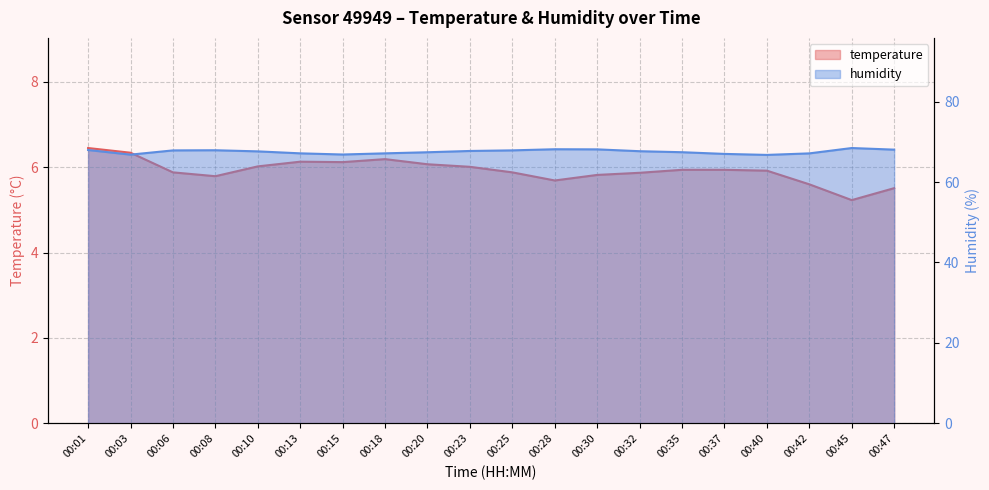

True or false: humidity and temperature intersect in this chart.

False